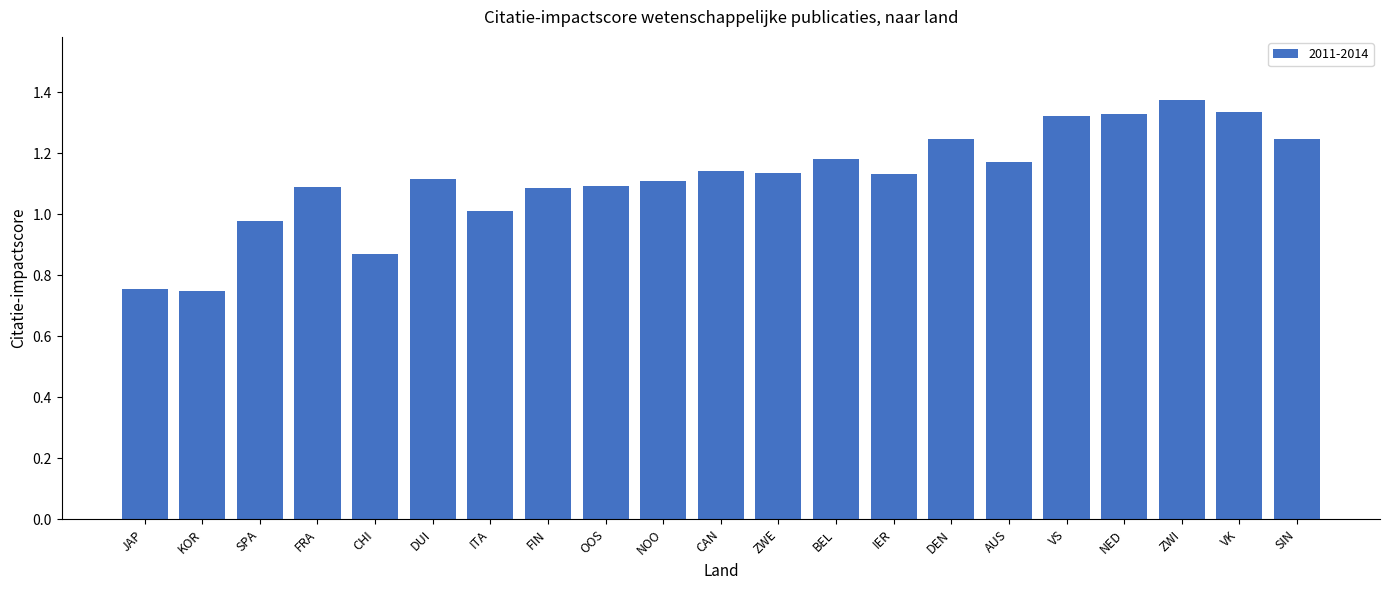

What is the sum of all values?

23.5